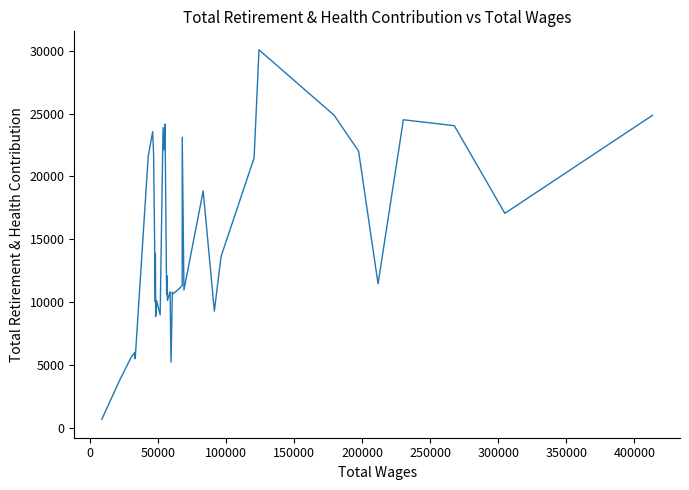

What is the difference between the second highest and second lowest values?

21058